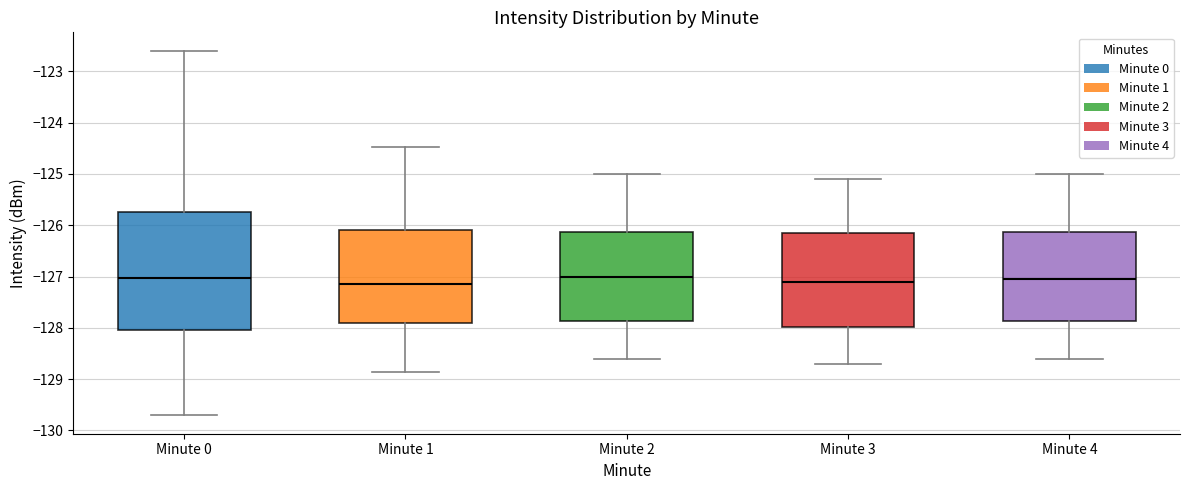

Where is the upper edge of the box for Minute 0 on the y-axis? The values are not printed on the chart, so give them approximately, as read against the axis.

-125.7